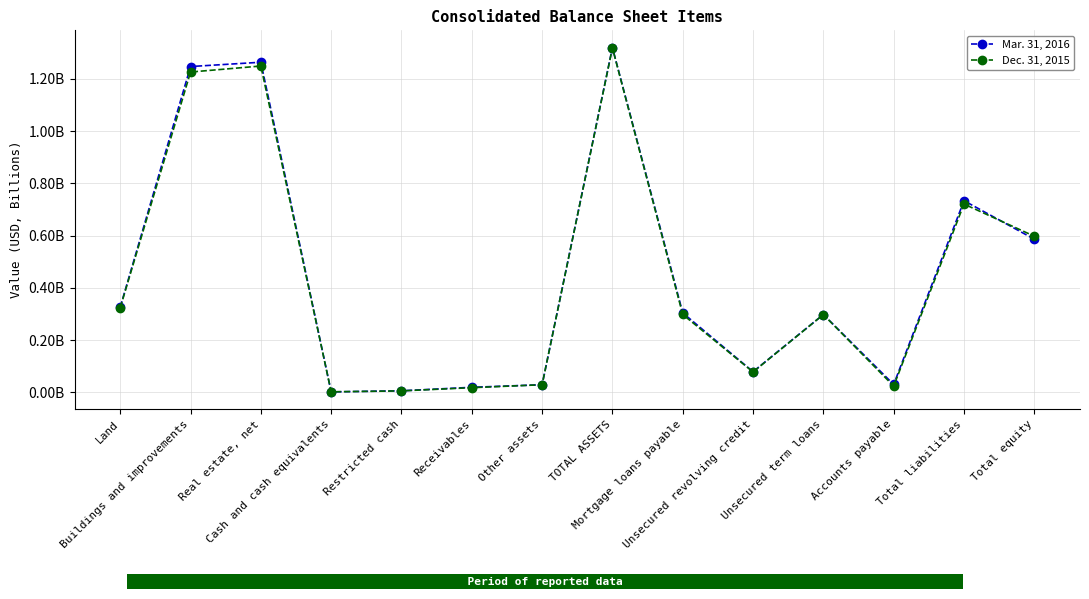

What position from the left is Total liabilities?

13